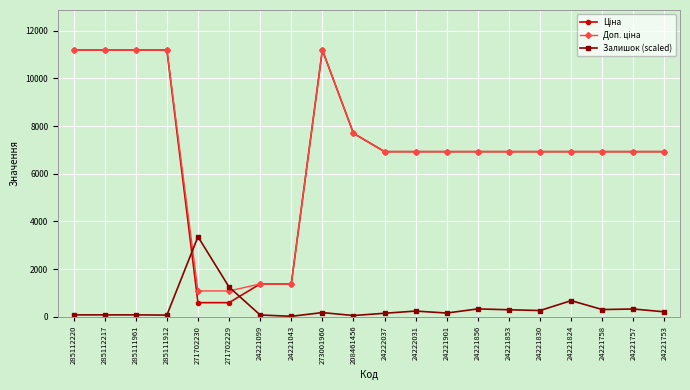

What is the maximum value shown in the chart?

11188.2